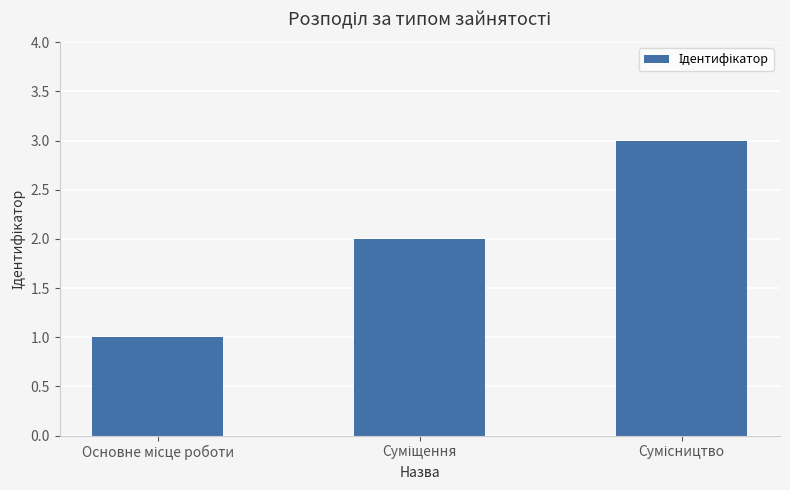

What is the greatest value displayed?

3